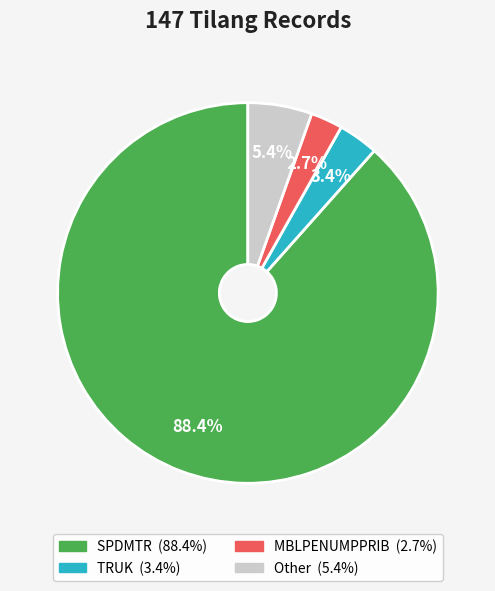

Combined, what portion of the pie is SPDMTR and MBLPENUMPPRIB?

91.2%